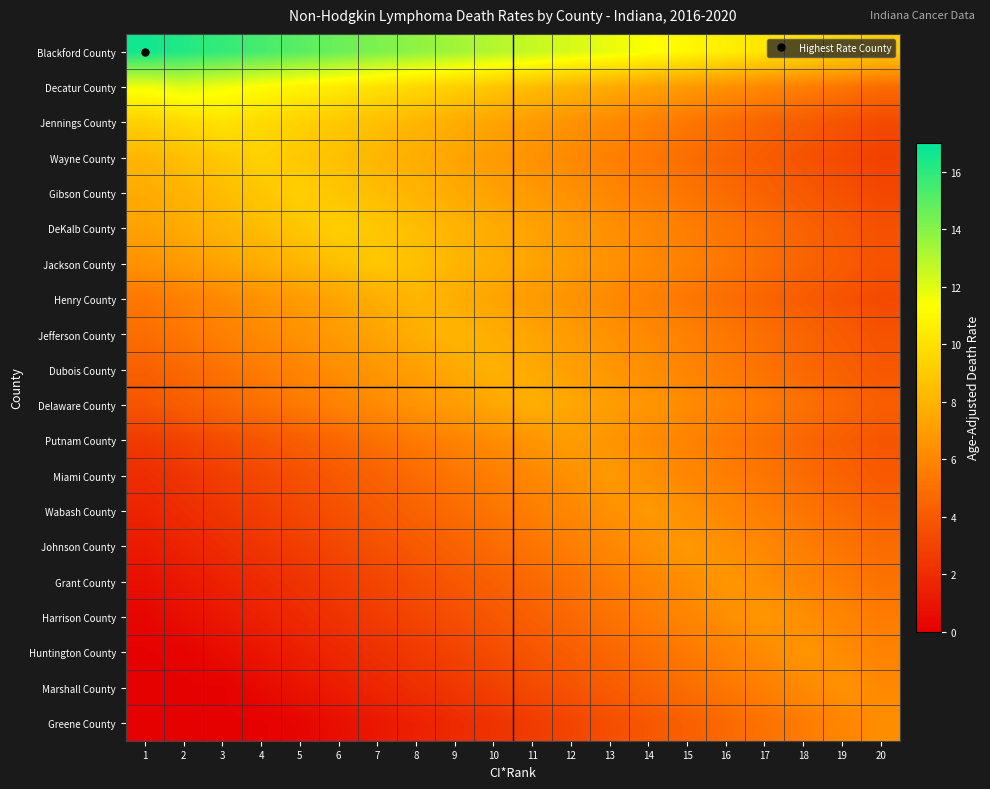

What is the difference between the highest and lowest values at 2?

16.1